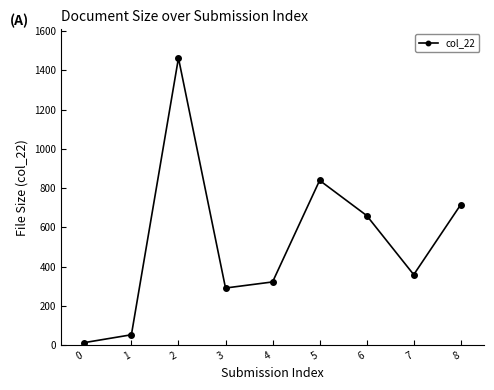

Count the number of data series in this chart.

1